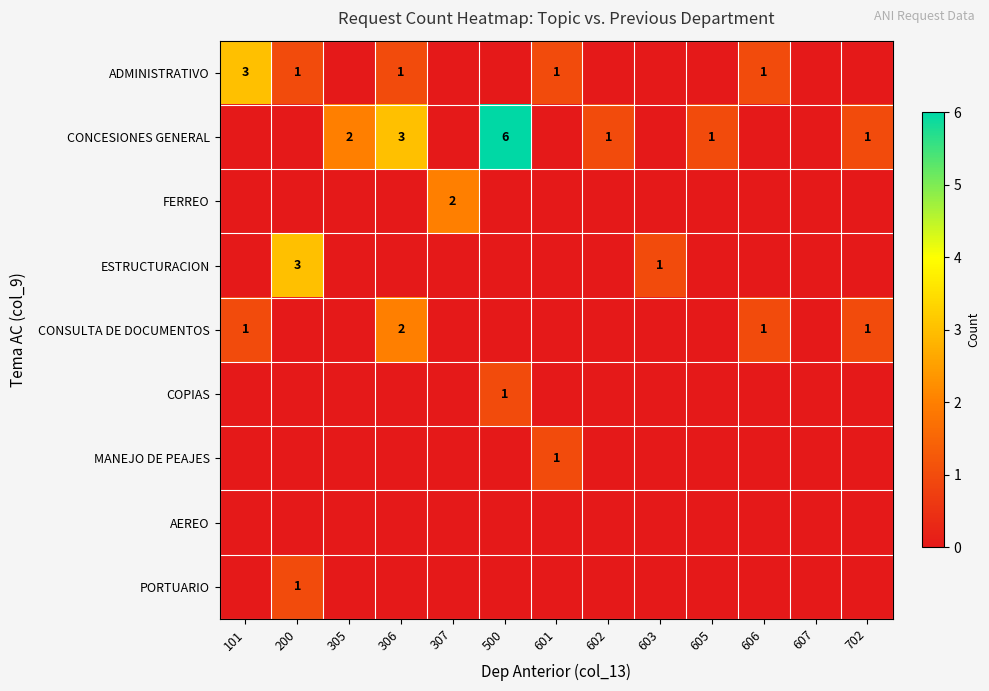

How many series are shown in this chart?

9